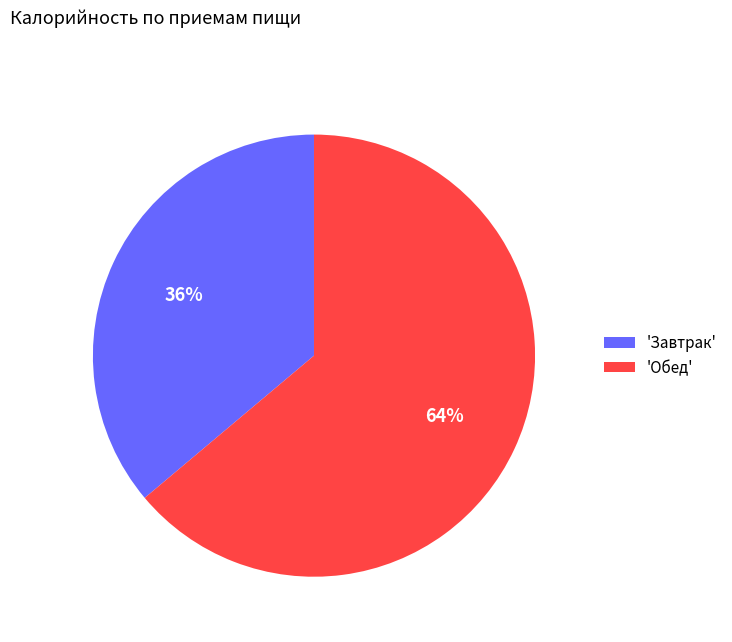

Does any single category account for the majority?

Yes